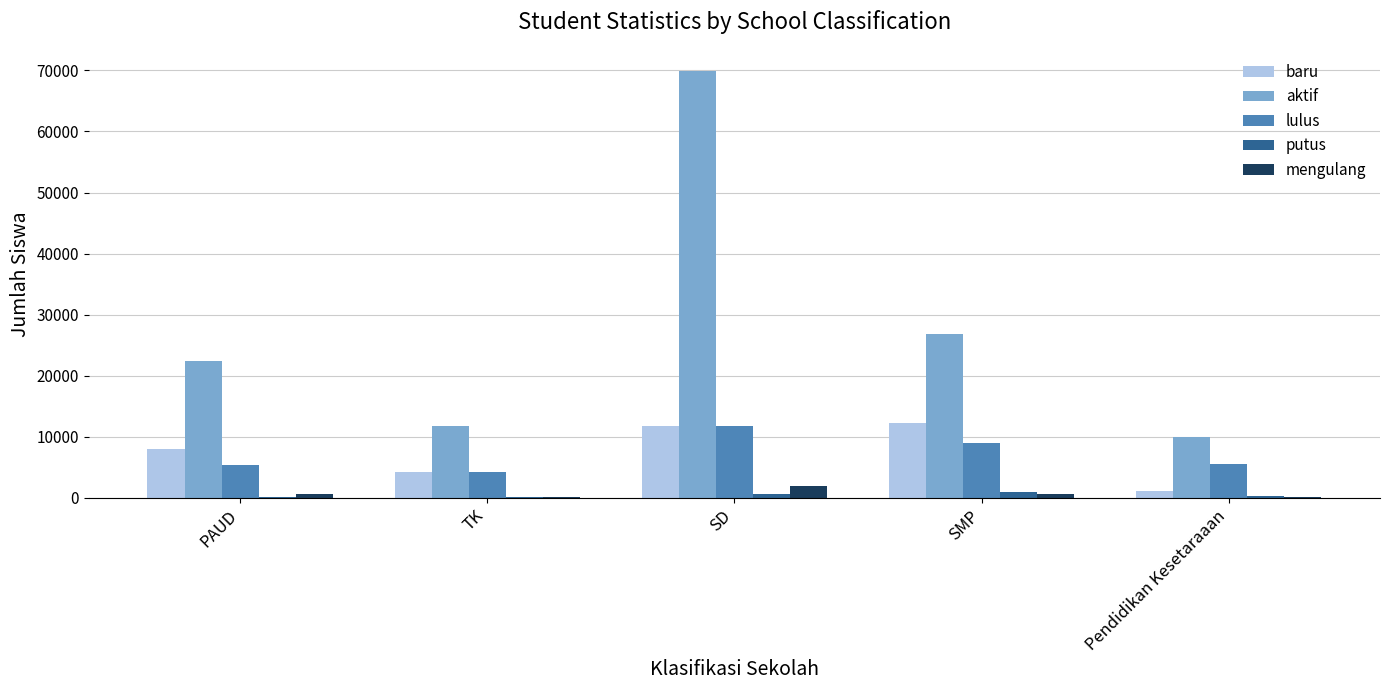

Between TK and SD, which series saw the biggest shift?

aktif